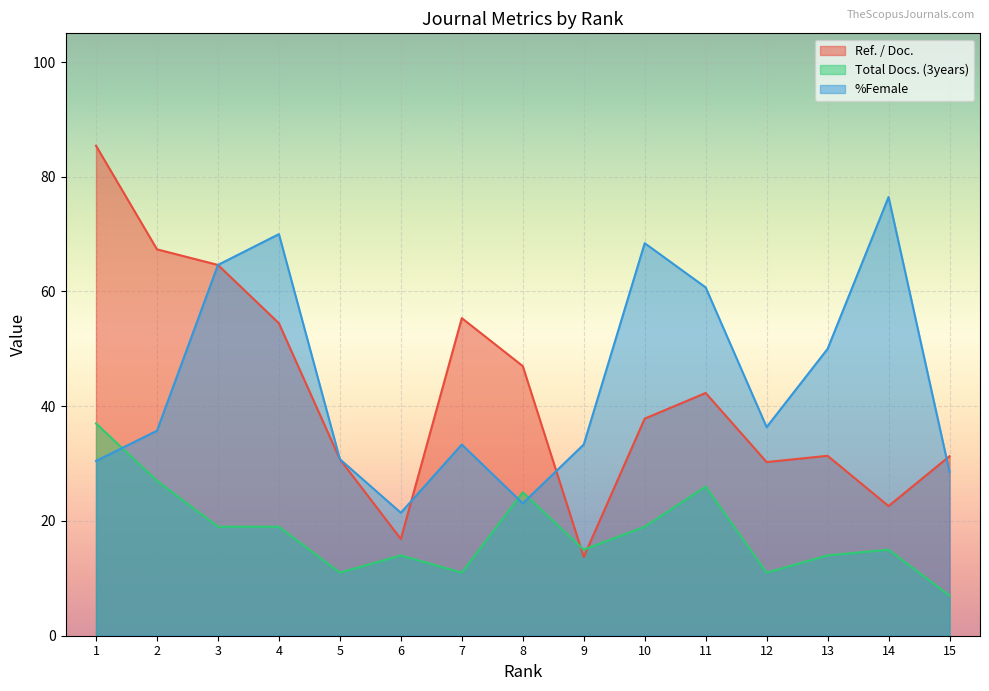

At which label does Ref. / Doc. reach its minimum?

9